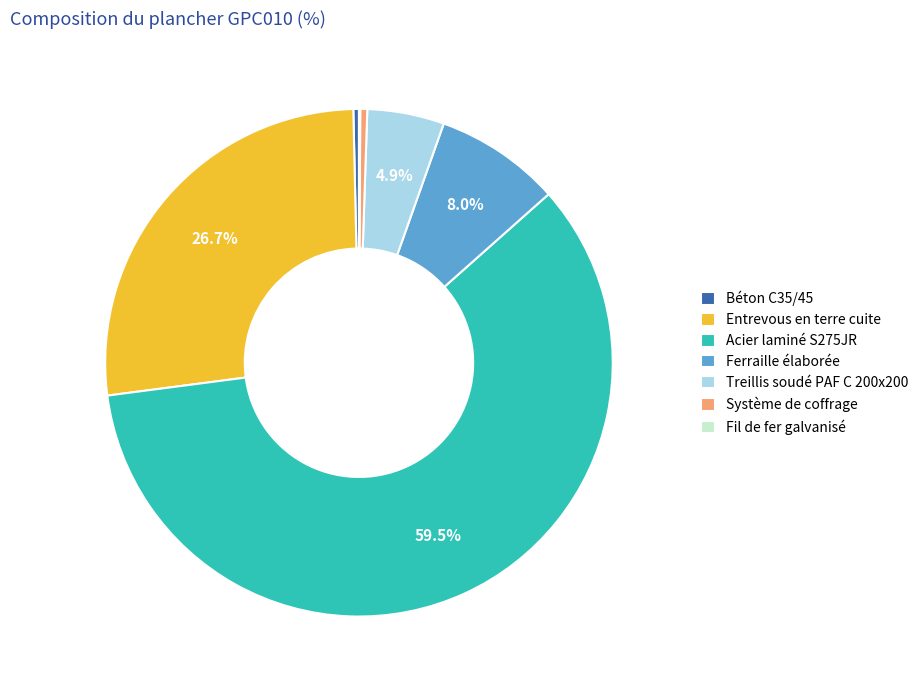

How much of the chart is everything except Treillis soudé PAF C 200x200?

95.1%